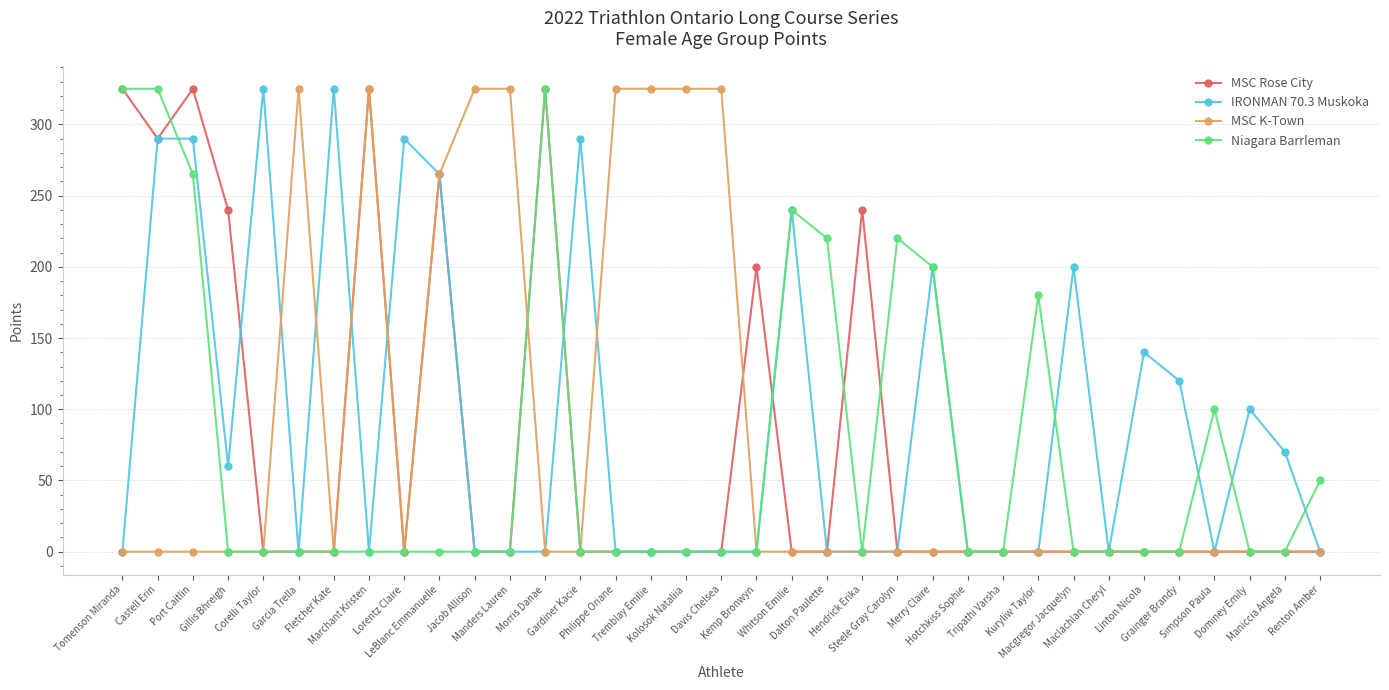

What position from the left is Castell Erin?

2